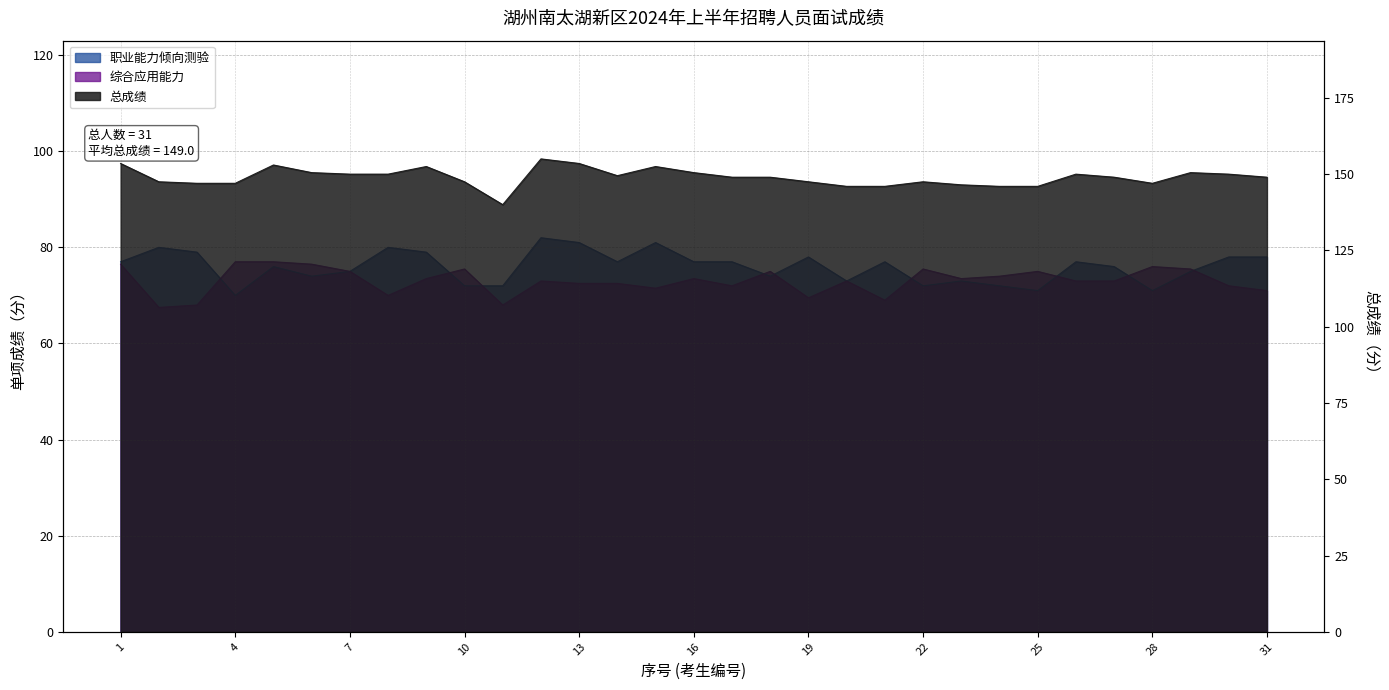

Which series has the largest total across all categories?

总成绩